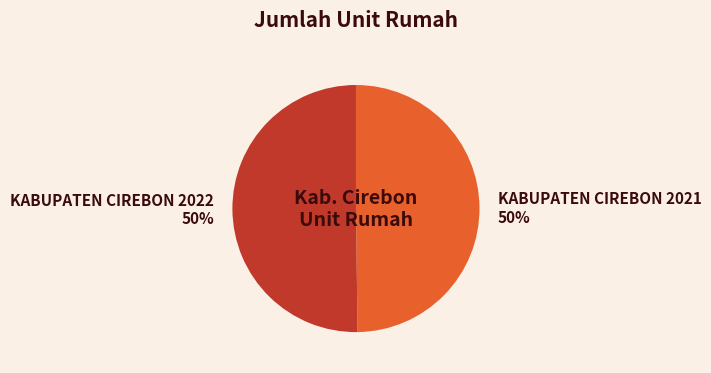

To the nearest percent, what portion does KABUPATEN CIREBON 2021 represent?

50%